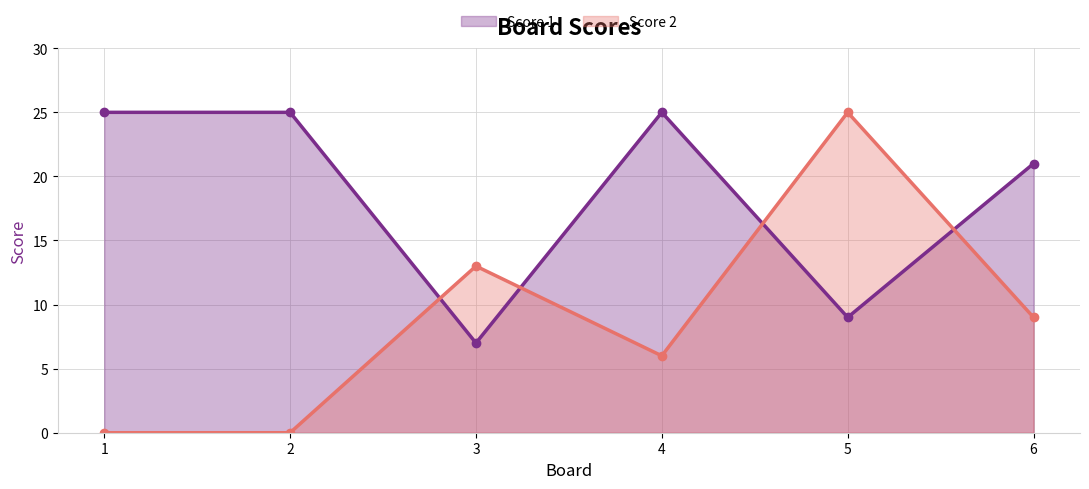

At how many categories does at least one series exceed 9?

6